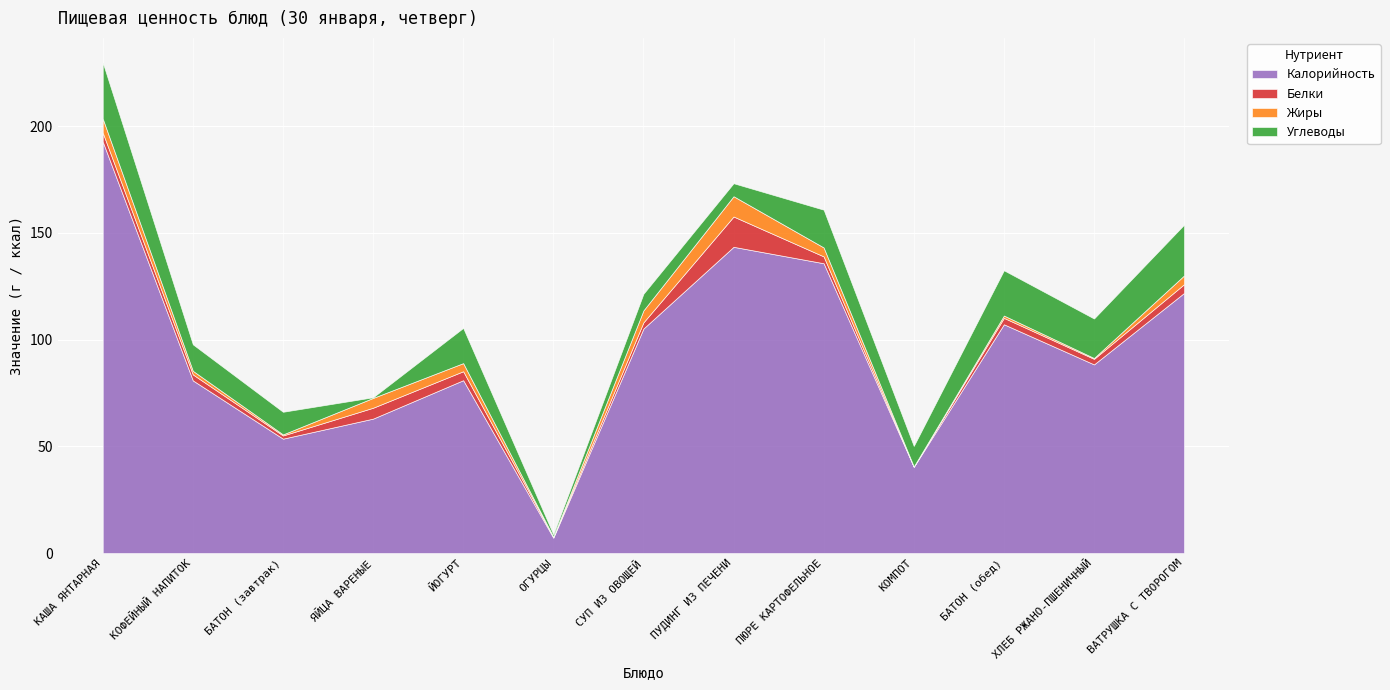

What is the approximate value of Белки at КОФЕЙНЫЙ НАПИТОК?

2.8